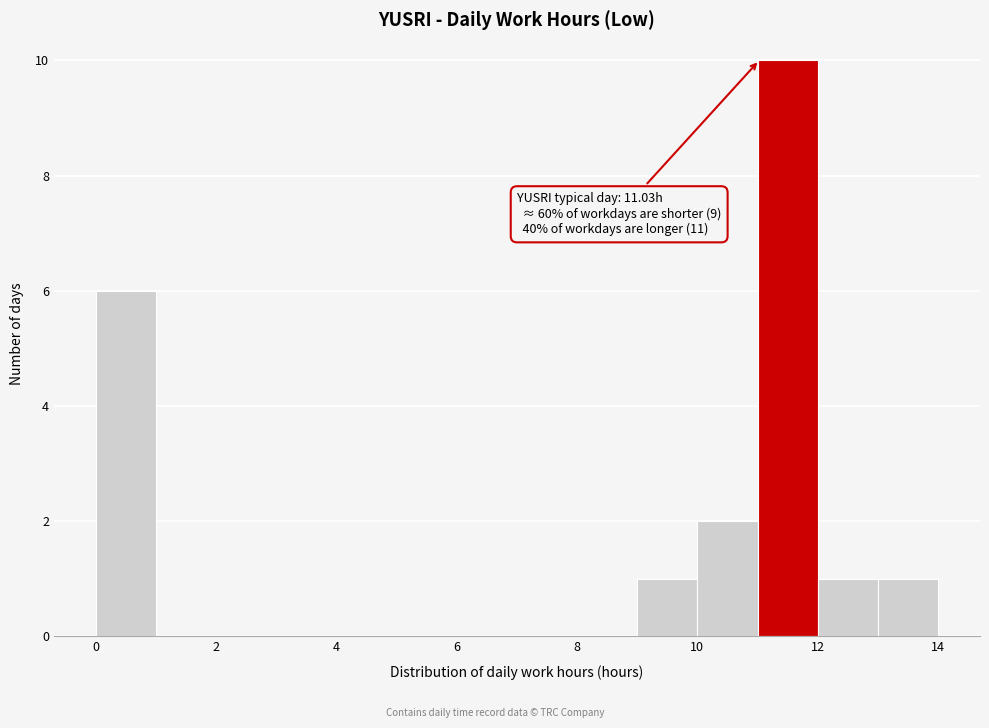

Over which range of the x-axis is the bar tallest?

11 to 12